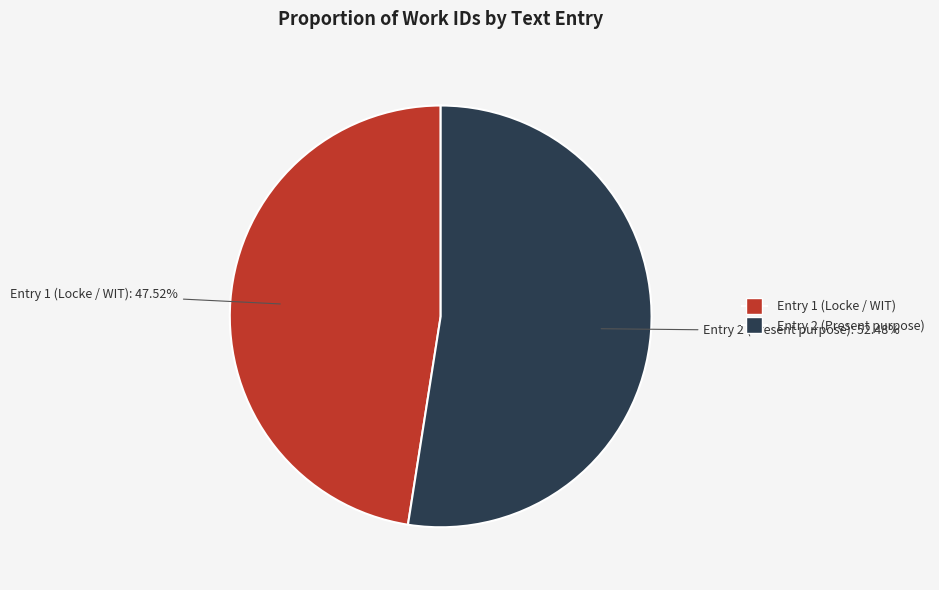

Does any single category account for the majority?

Yes